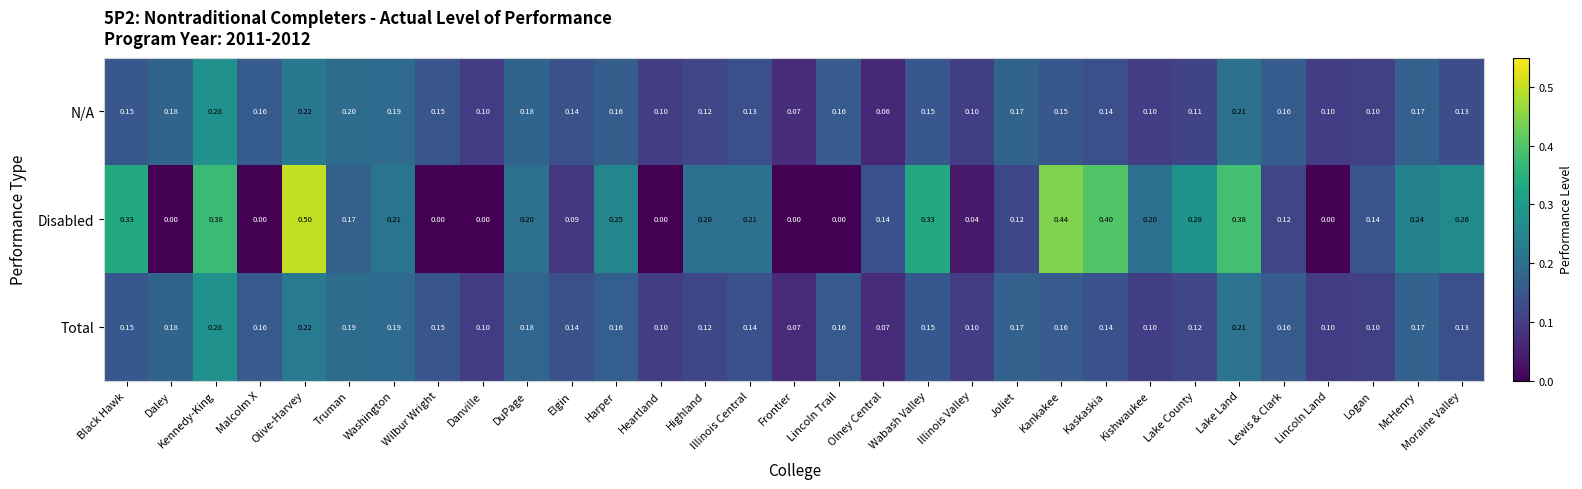

Rank the categories by N/A value from highest to lowest.

Kennedy-King, Olive-Harvey, Lake Land, Truman, Washington, Daley, DuPage, Joliet, McHenry, Harper, Lewis & Clark, Malcolm X, Lincoln Trail, Black Hawk, Kankakee, Wabash Valley, Wilbur Wright, Elgin, Kaskaskia, Illinois Central, Moraine Valley, Highland, Lake County, Logan, Illinois Valley, Kishwaukee, Heartland, Lincoln Land, Danville, Frontier, Olney Central